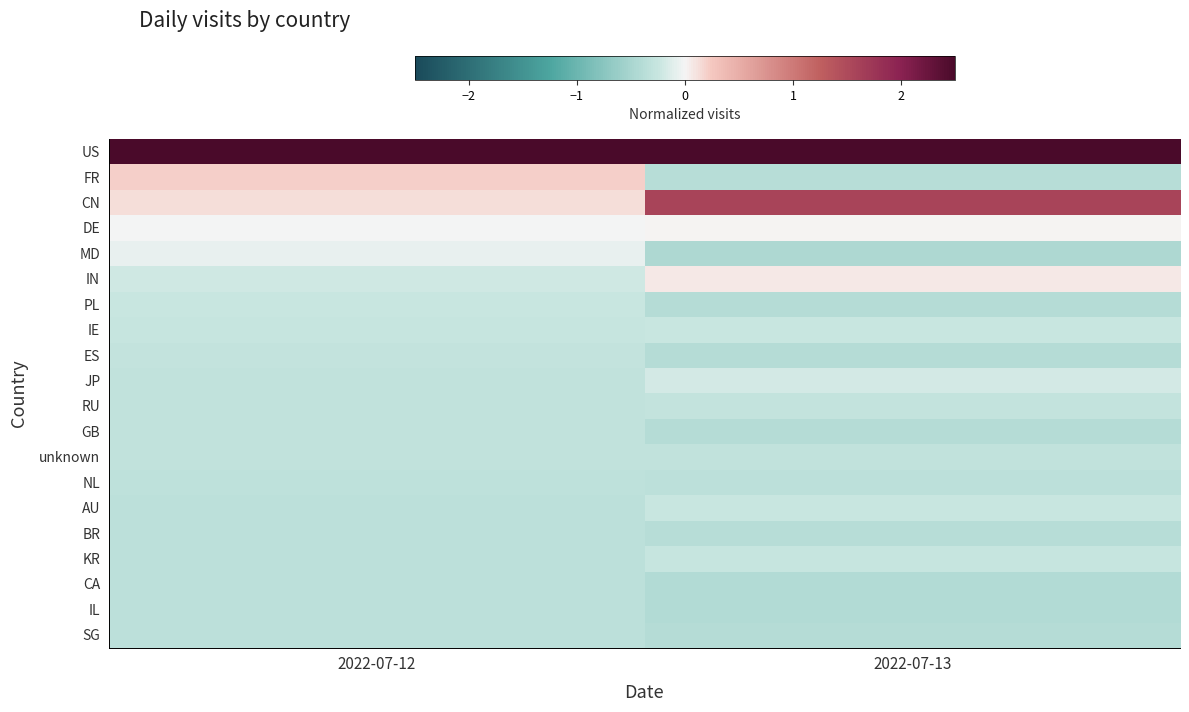

Which series changed the most between 2022-07-12 and 2022-07-13?

CN